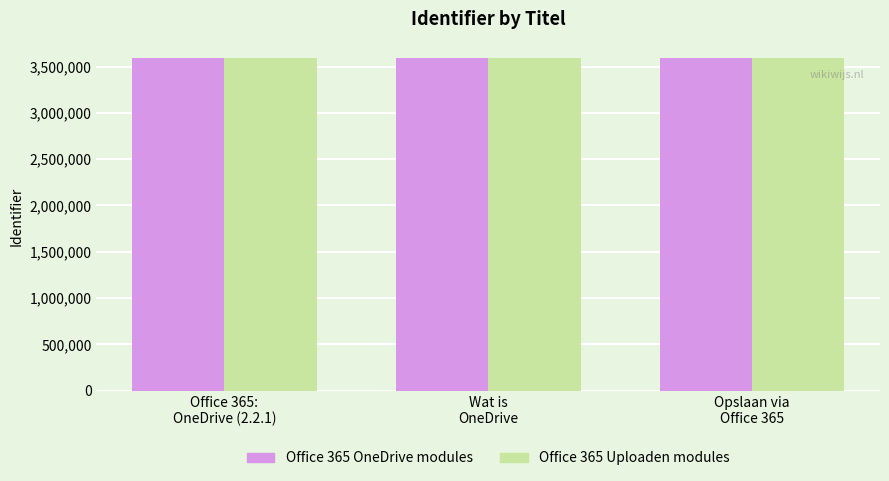

What is the minimum value for Office 365 Uploaden modules?

3589647